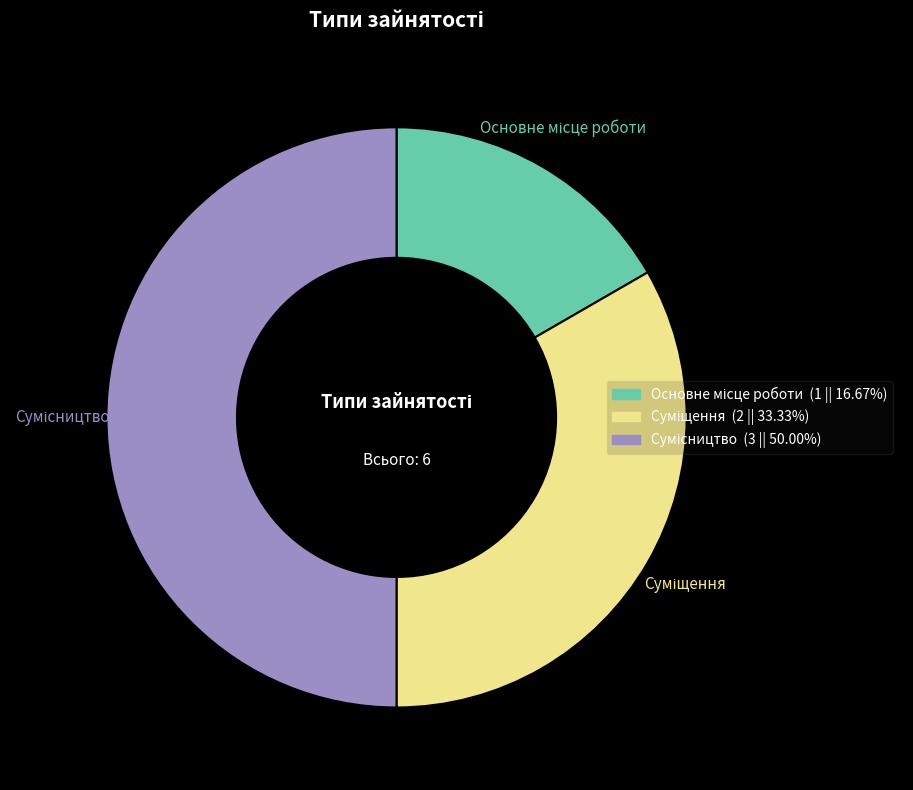

Count the number of slices in the pie.

3